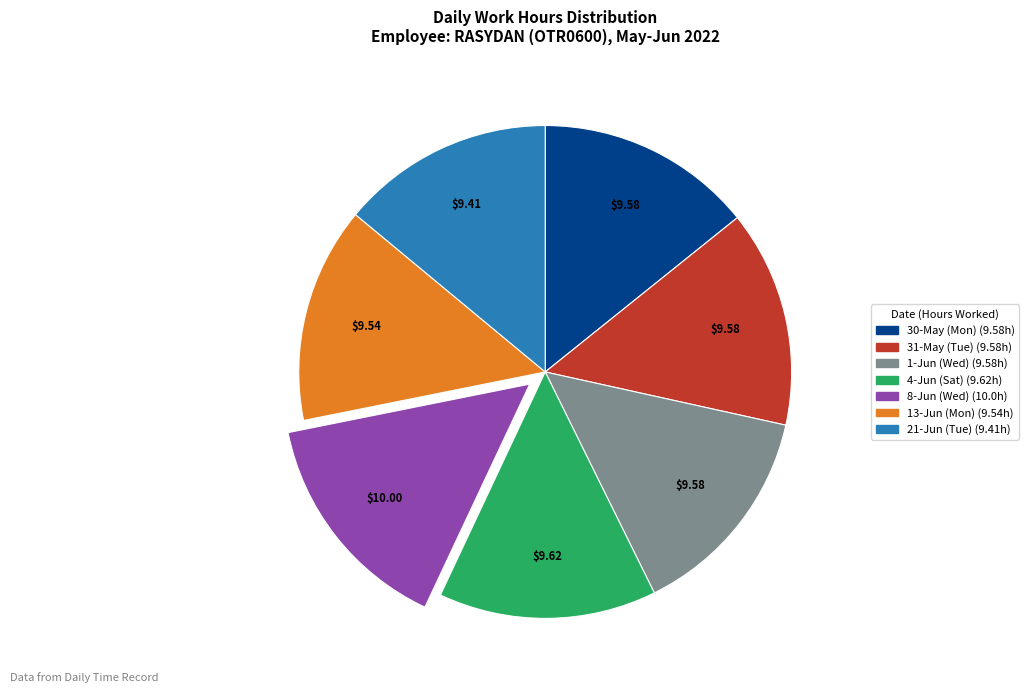

The 13-Jun (Mon) slice represents 25% of the pie. True or false?

False